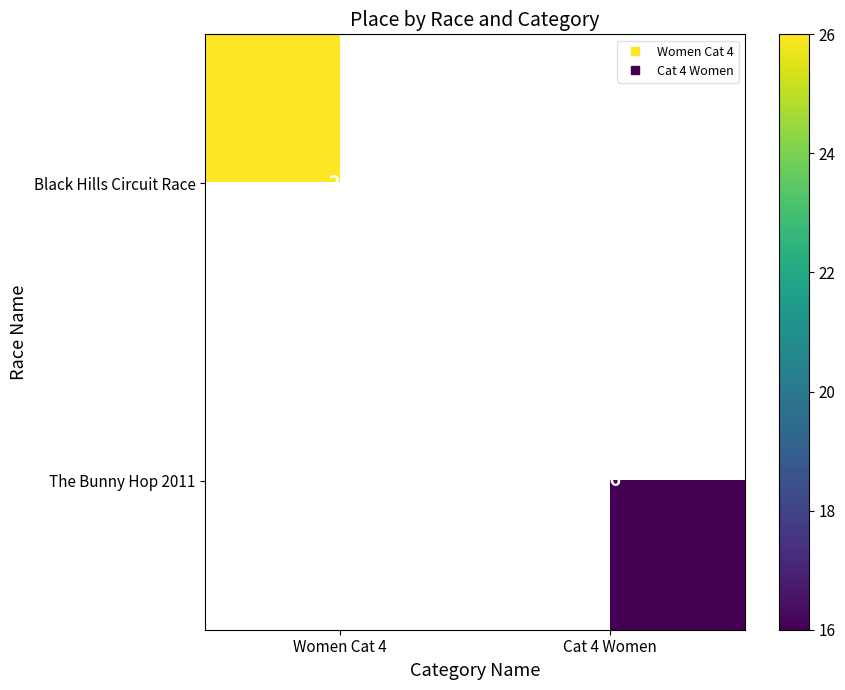

Where is Black Hills Circuit Race nearest to the value 26?

Women Cat 4